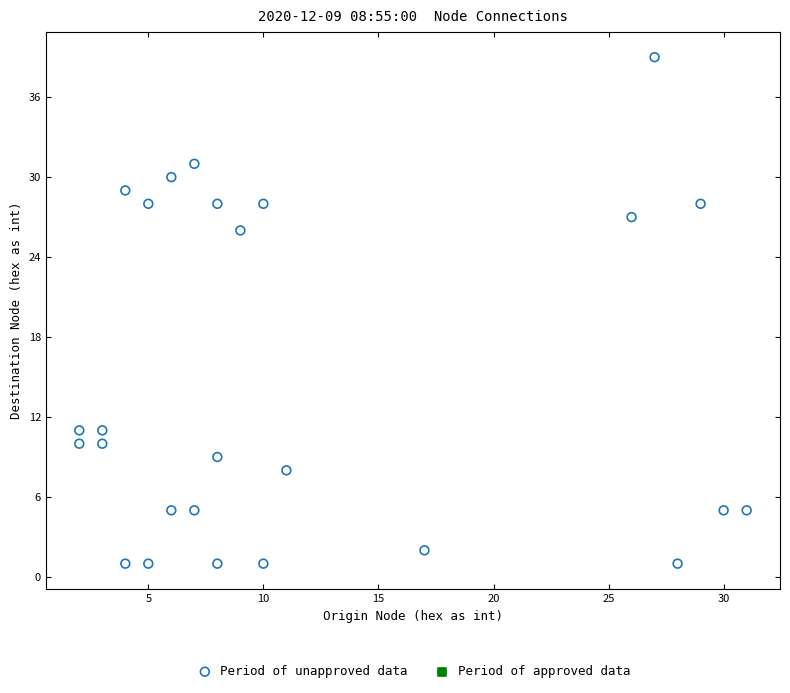

What is the range of X values (max minus min)?

29